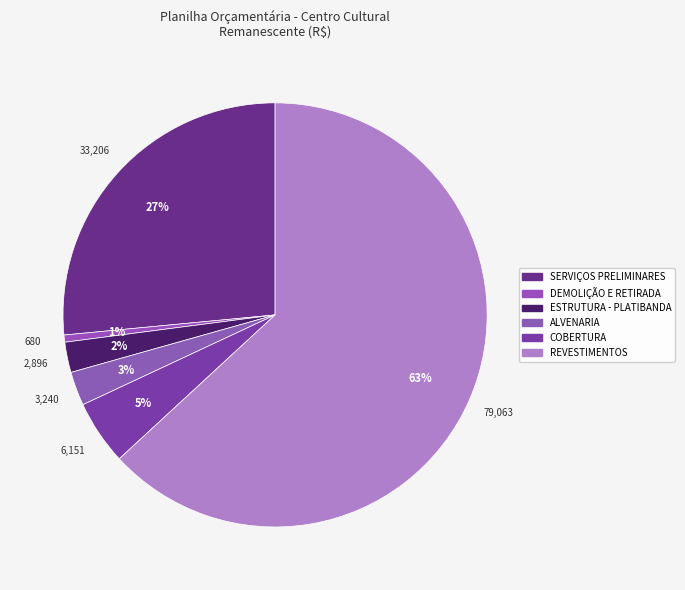

Does any single category account for the majority?

Yes